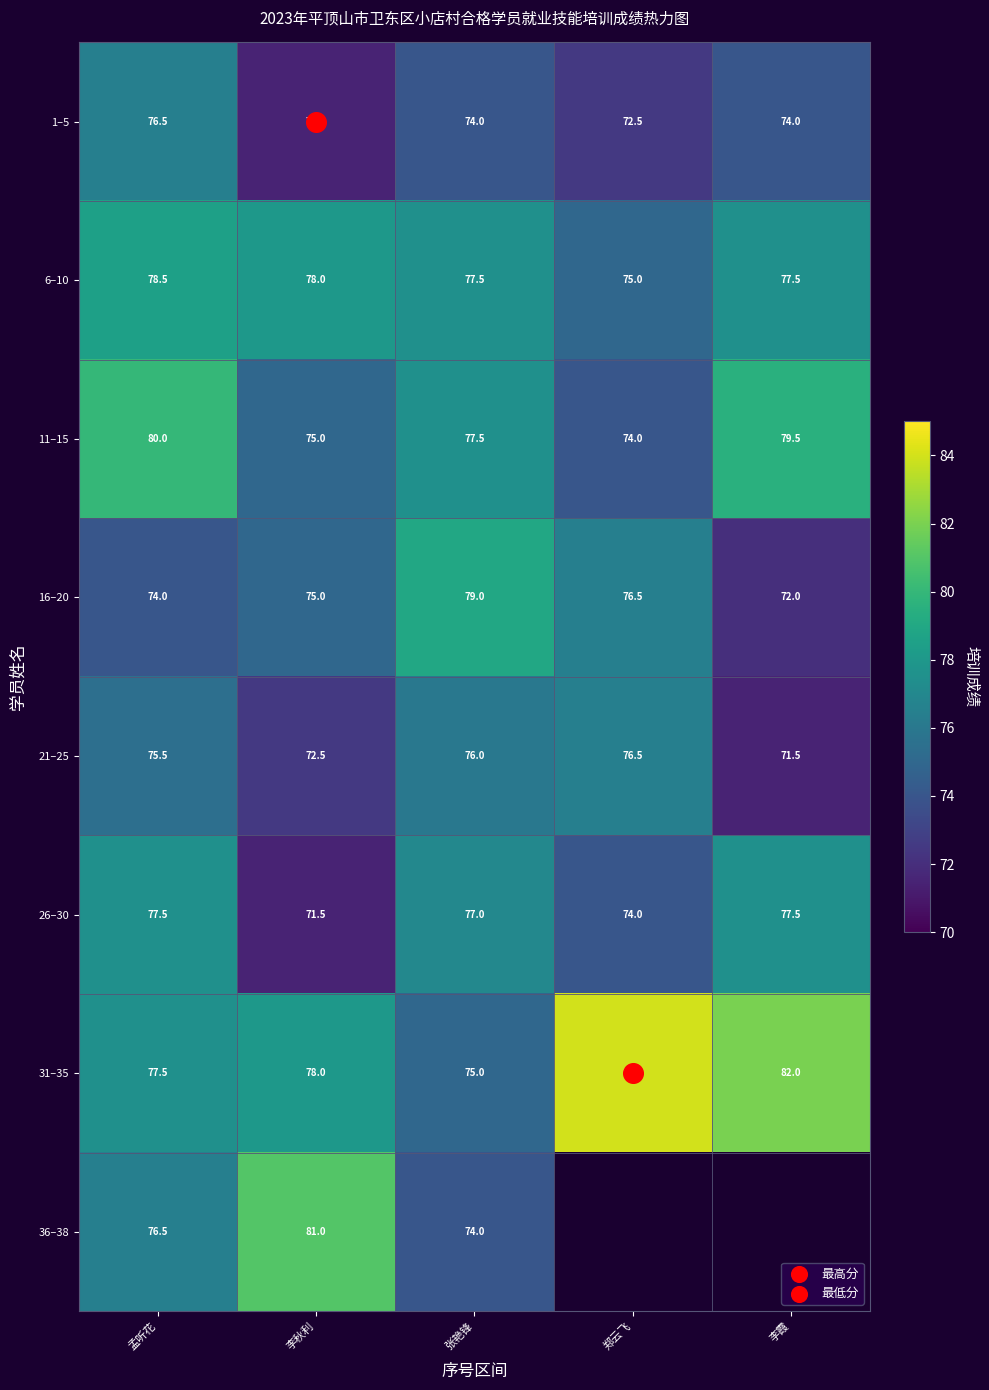

At how many categories does at least one series exceed 80?

3